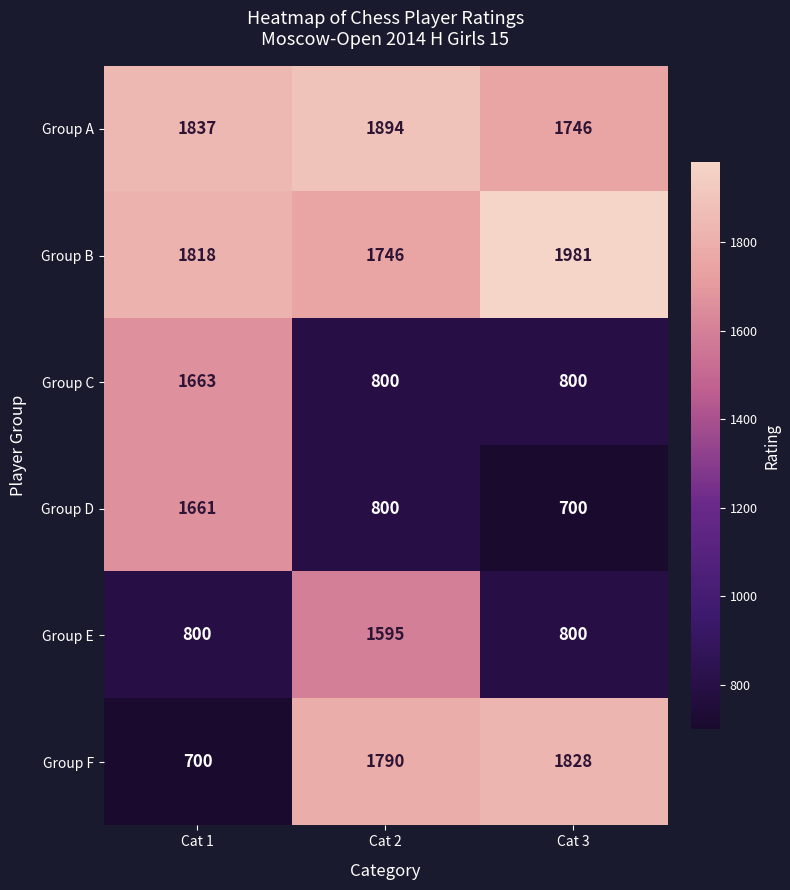

Which label corresponds to the largest value in the chart?

Cat 3